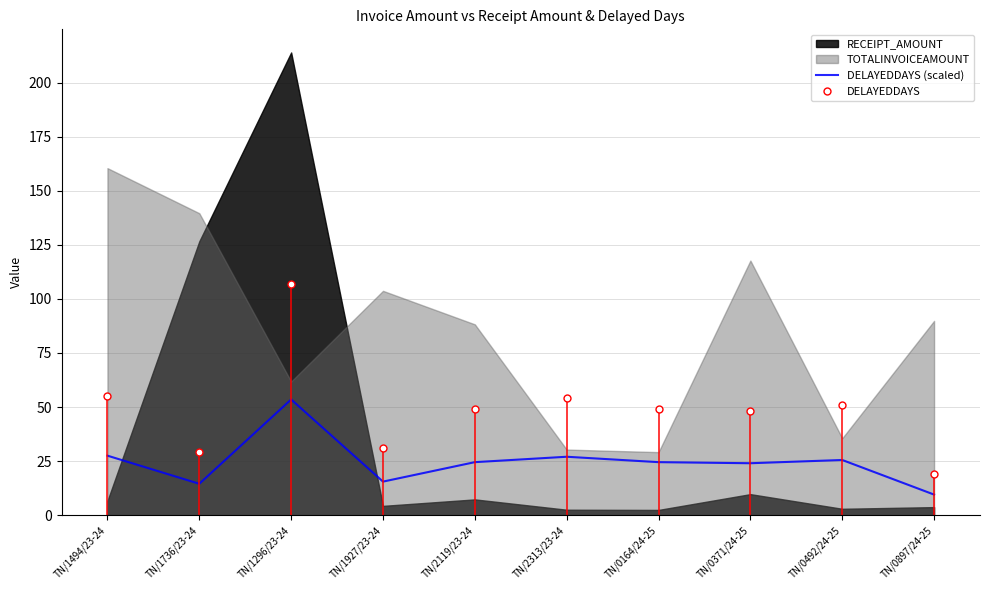

What is the label of the 3rd point from the right?

TN/0371/24-25